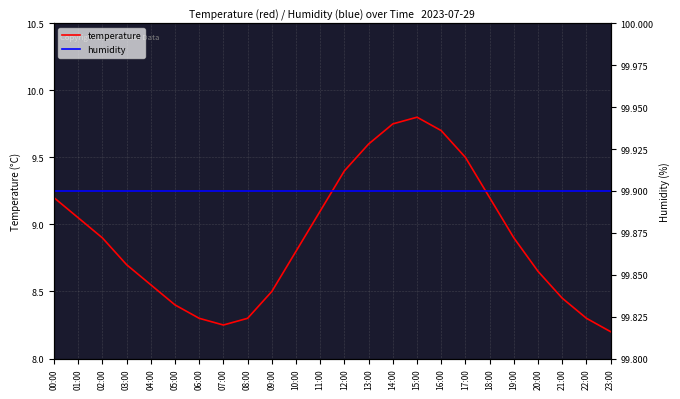

Between 00:00 and 06:00, which series saw the biggest shift?

temperature